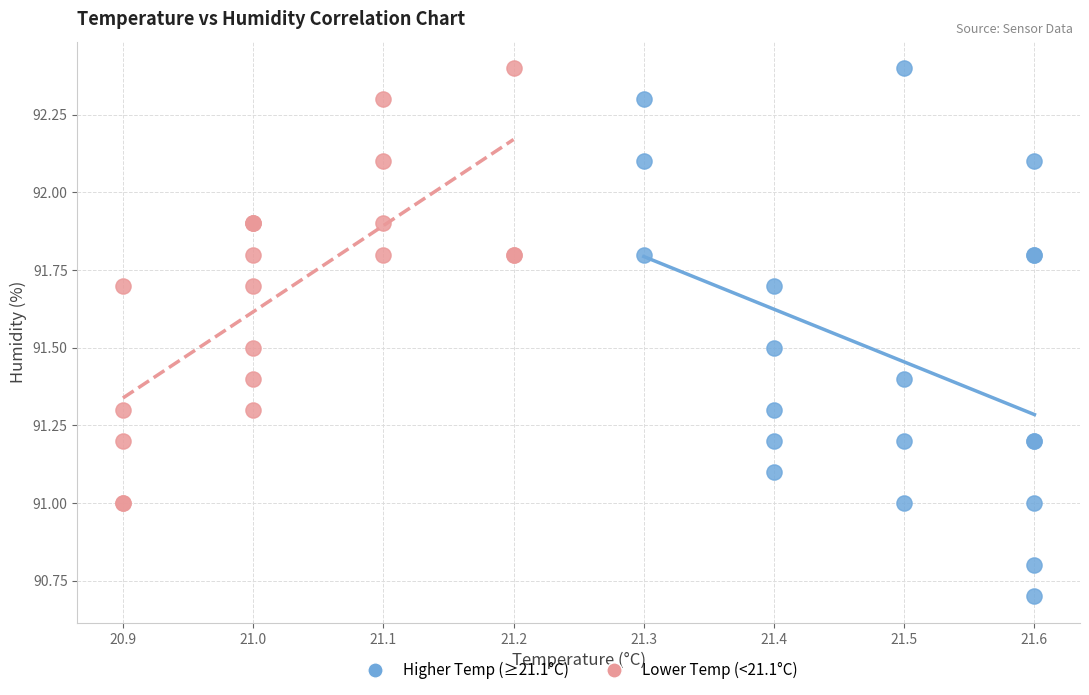

Which series has the largest Y range (max minus min)?

Higher Temp (≥21.1°C)